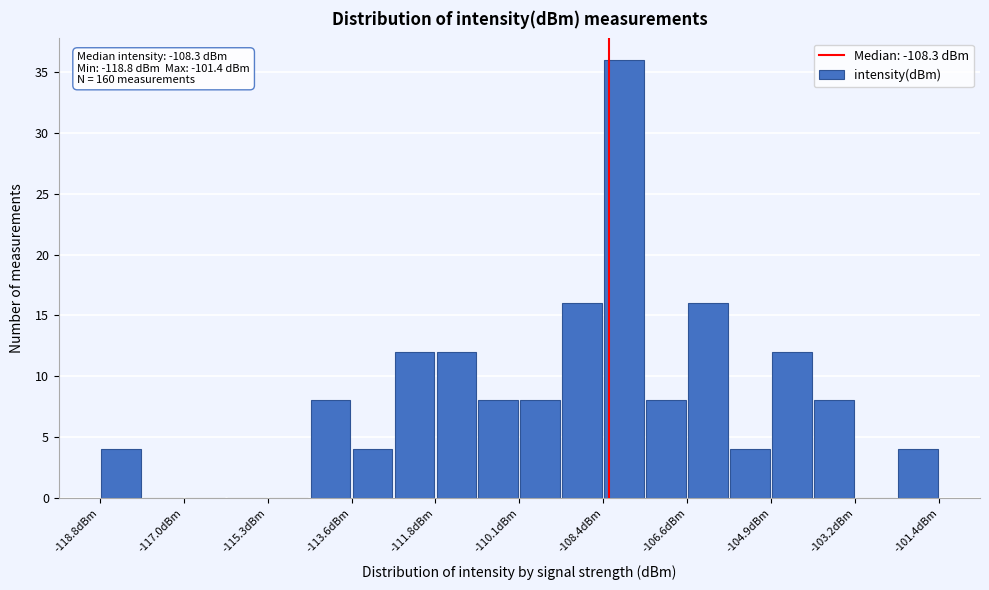

Over which range of the x-axis is the bar tallest?

-108.4 to -107.6